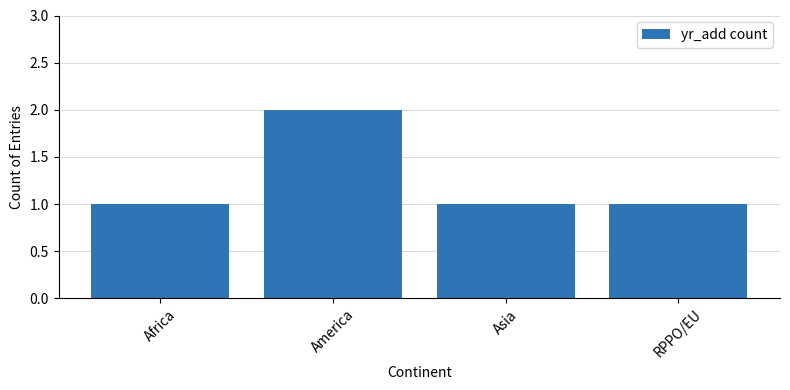

Reading right to left, what are all the values shown in this chart?

RPPO/EU=1	Asia=1	America=2	Africa=1